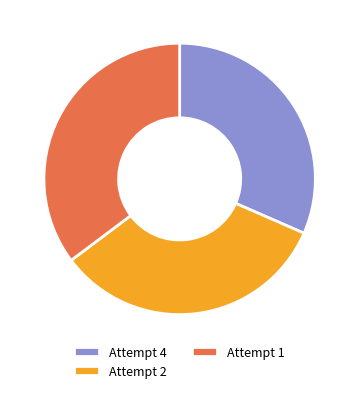

To the nearest percent, what percentage of the pie is Attempt 2?

33%